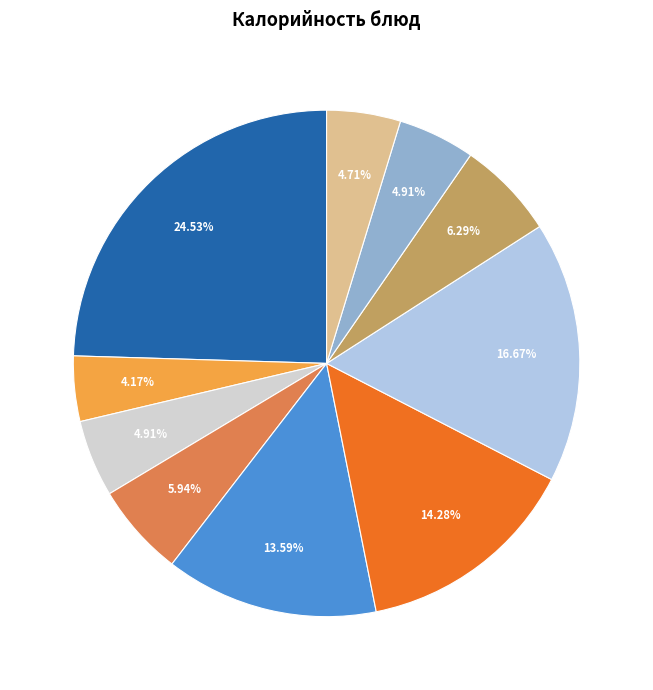

Does any single category account for the majority?

No